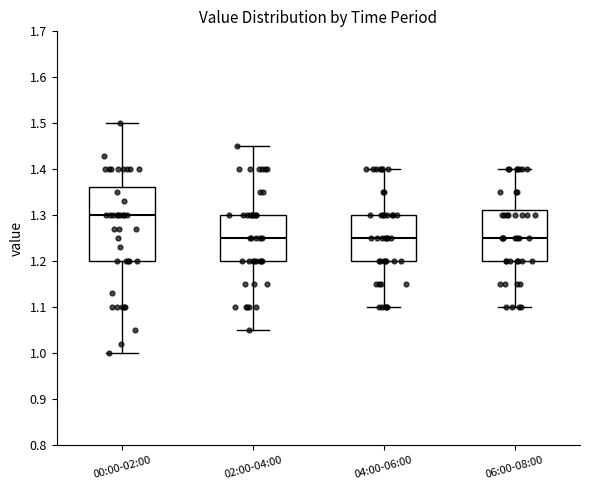

Which box is the tallest, from its lower edge to its upper edge?

00:00-02:00